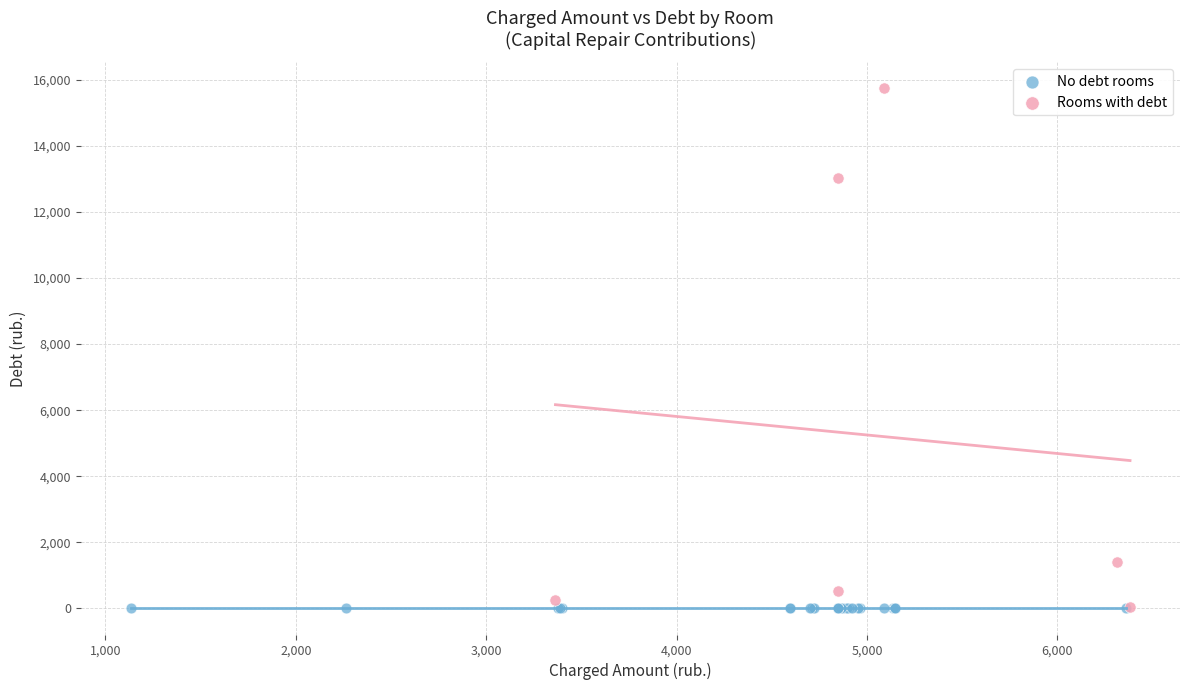

Which series reaches the maximum Y coordinate?

Rooms with debt